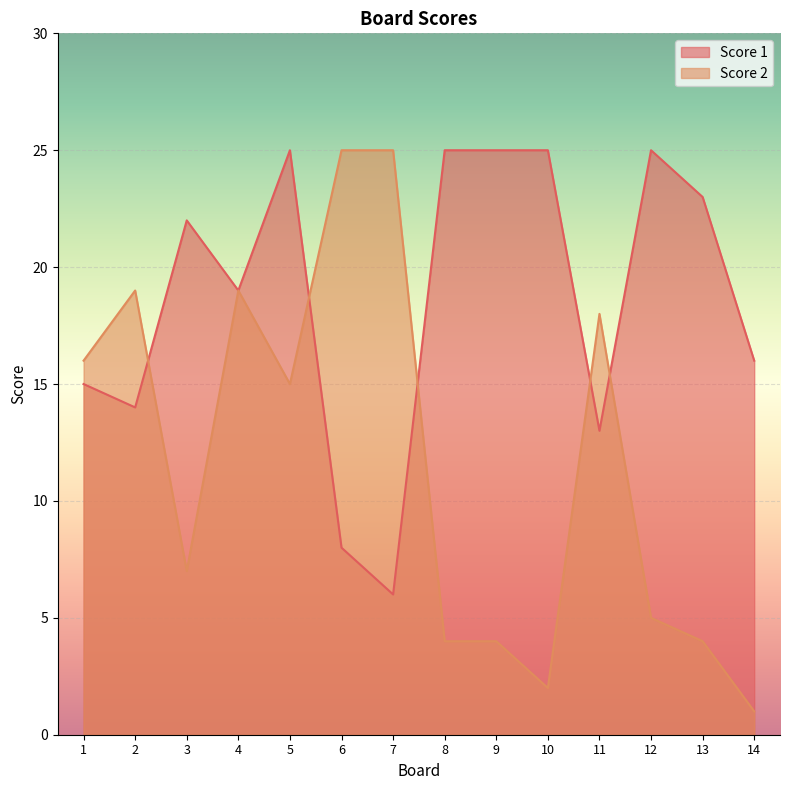

Reading left to right, extract all data points from this chart.

Score 1: 15	14	22	19	25	8	6	25	25	25	13	25	23	16
Score 2: 16	19	7	19	15	25	25	4	4	2	18	5	4	1